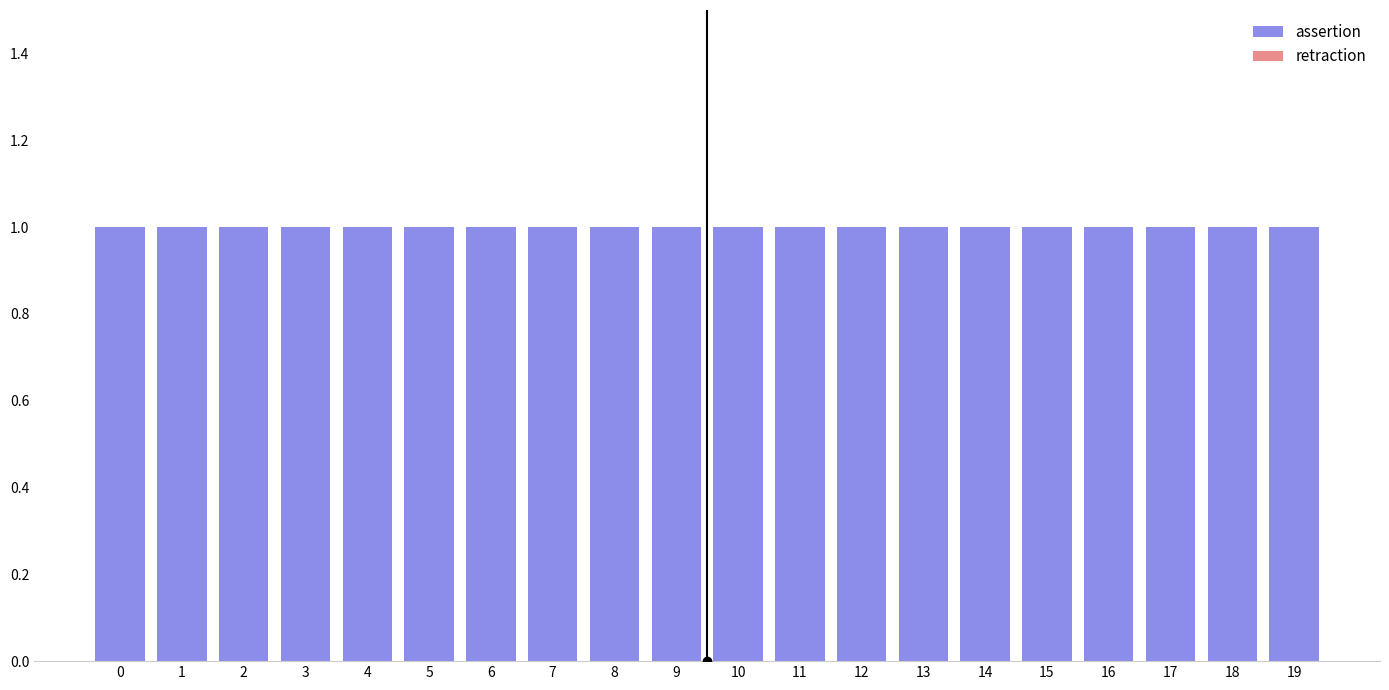

Rank the series by their average value, from highest to lowest.

assertion, retraction